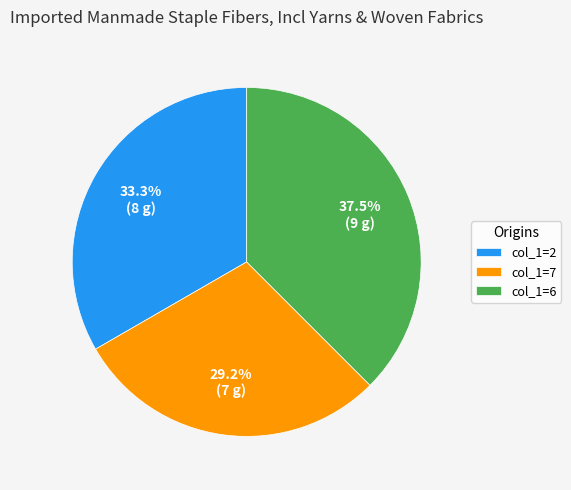

Is there any slice that represents more than half of the pie?

No